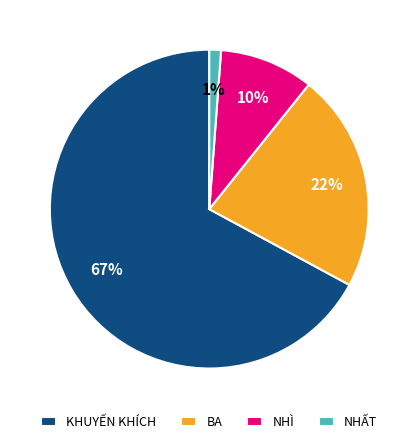

To the nearest percent, what is the difference between the largest and smallest slice percentages?

66%